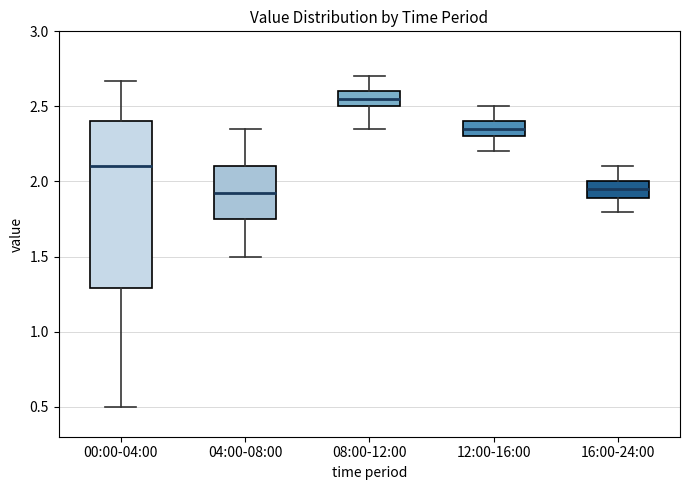

Where does the lower whisker of the box for 12:00-16:00 end on the y-axis? The values are not printed on the chart, so give them approximately, as read against the axis.

2.20